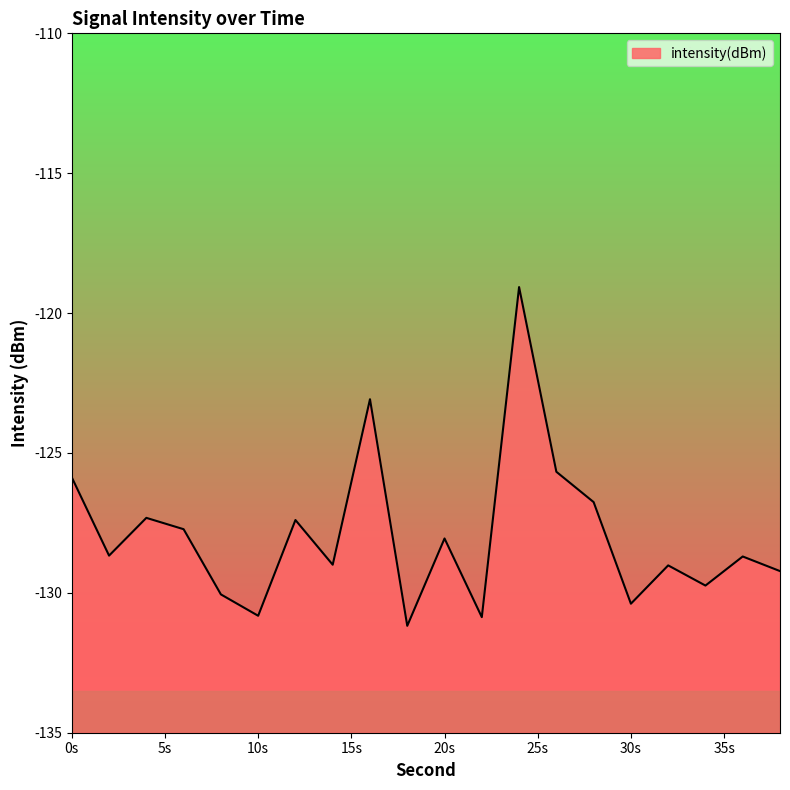

True or false: the data shows -85.4 at 32.

False